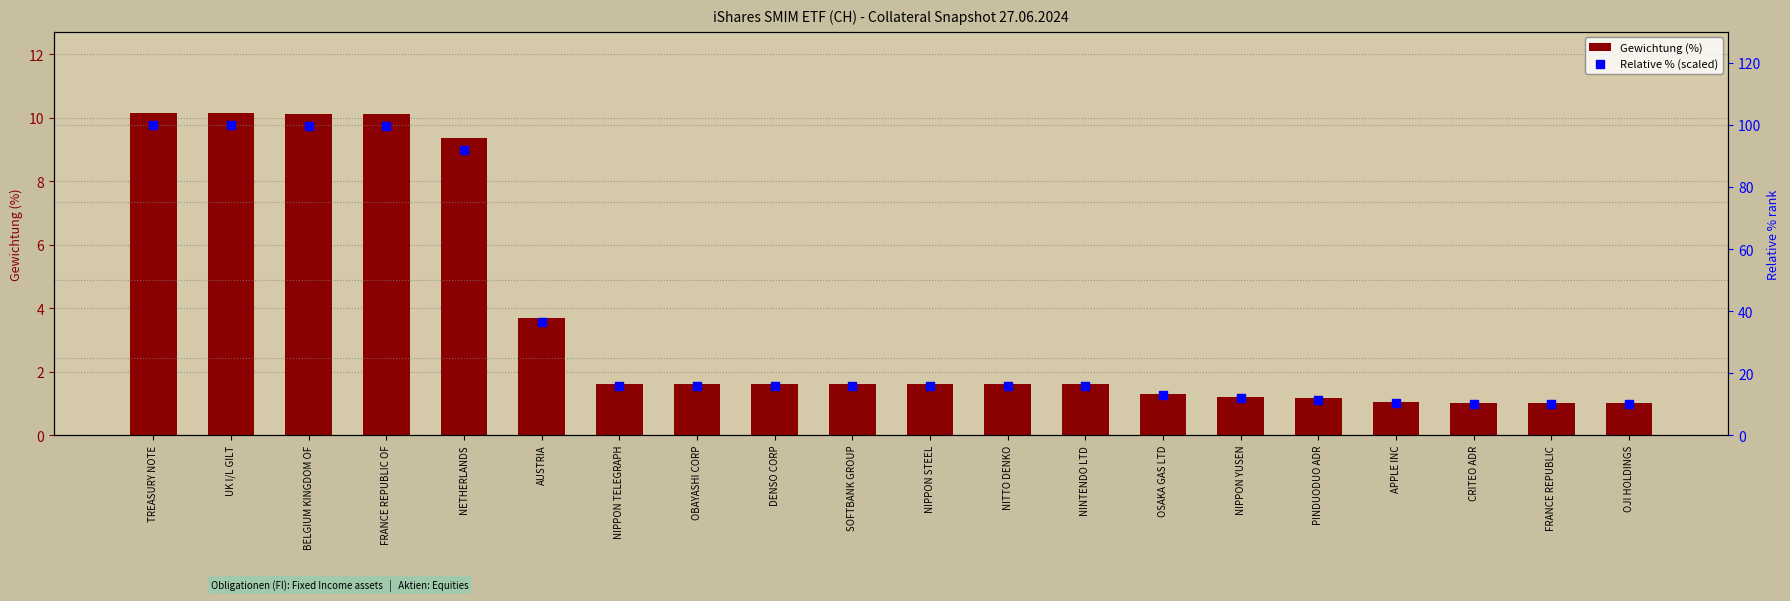

Which series has the largest total across all categories?

Relative % (scaled)